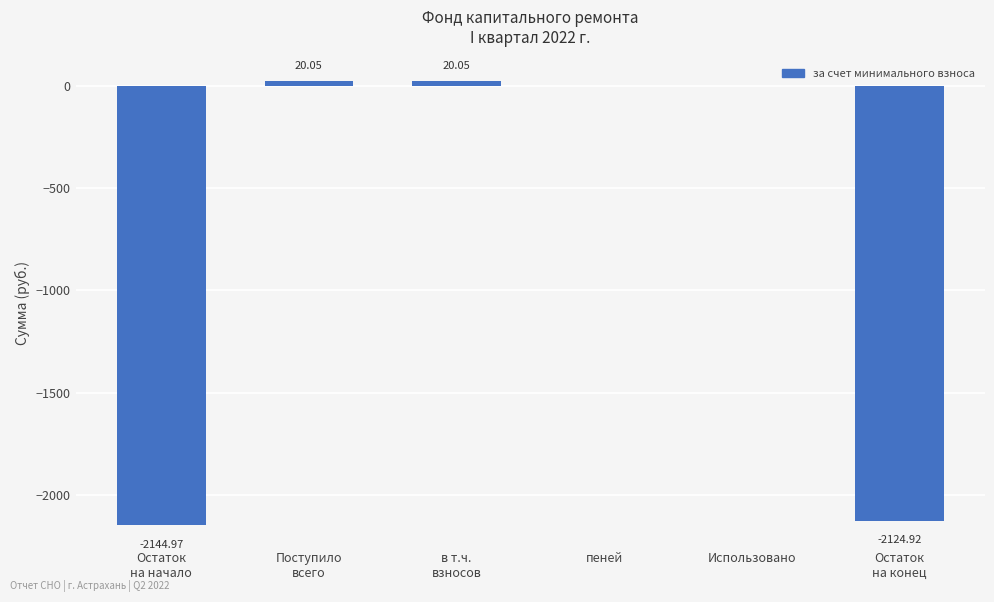

Where does the data first go above 0?

Поступило
всего